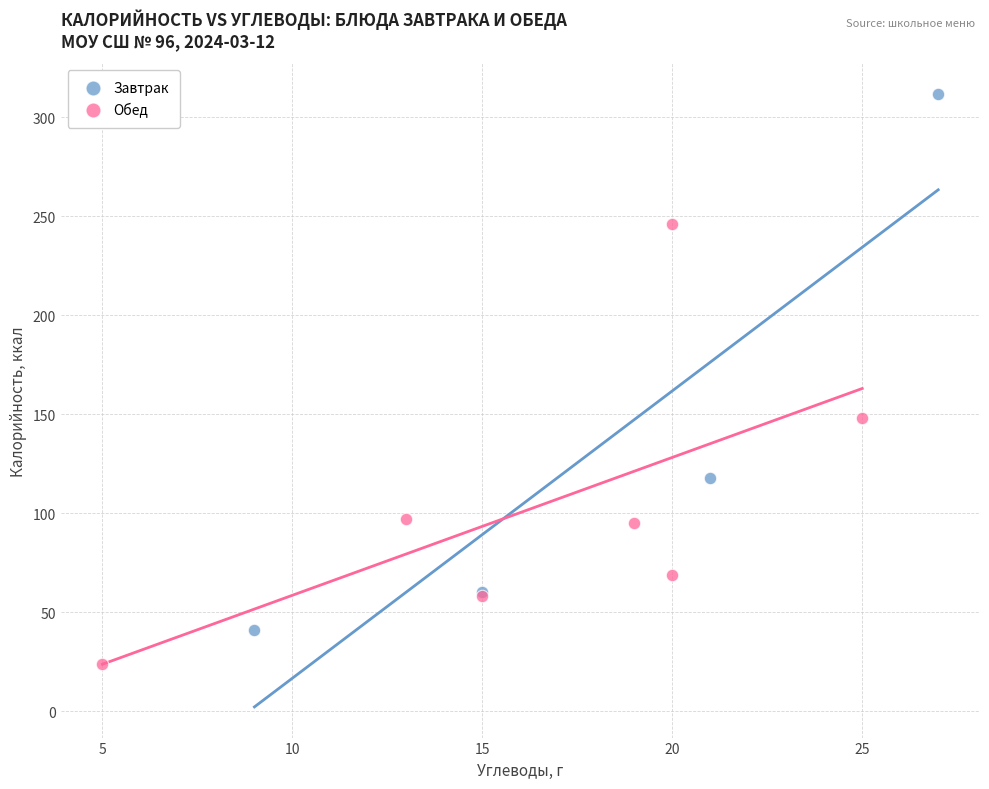

Which series has the largest Y range (max minus min)?

Завтрак